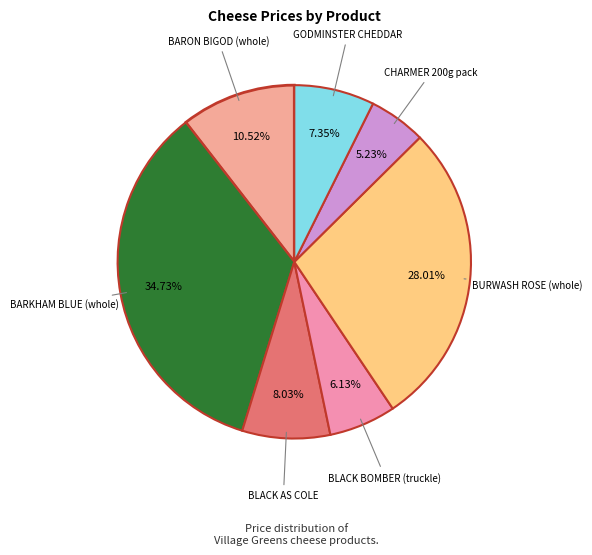

Count the number of slices in the pie.

7